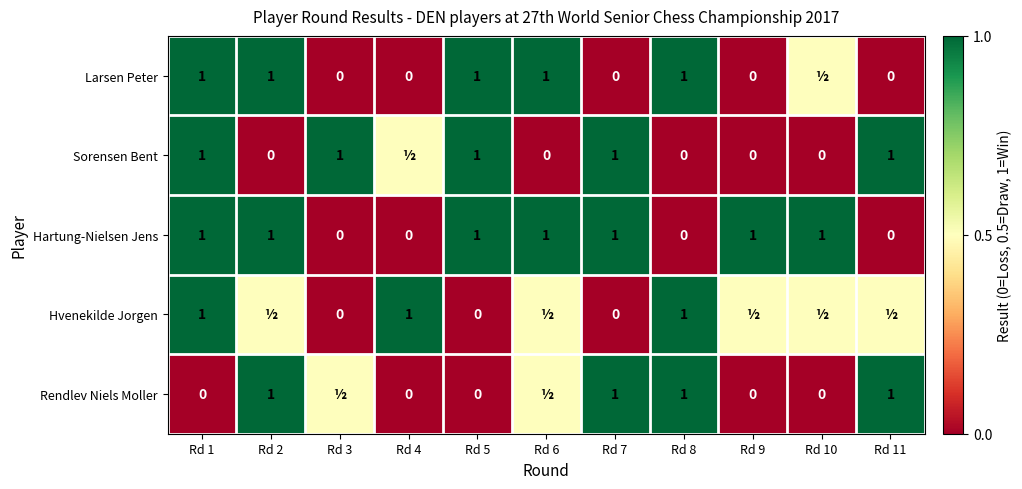

What is the total value across all series at Rd 9?

1.5